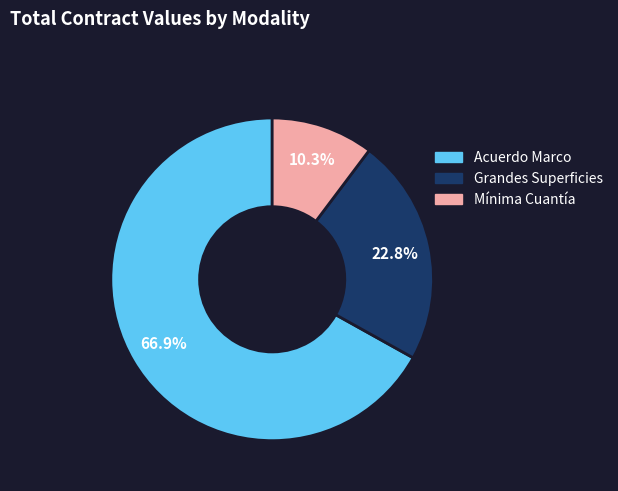

Is there any slice that represents more than half of the pie?

Yes